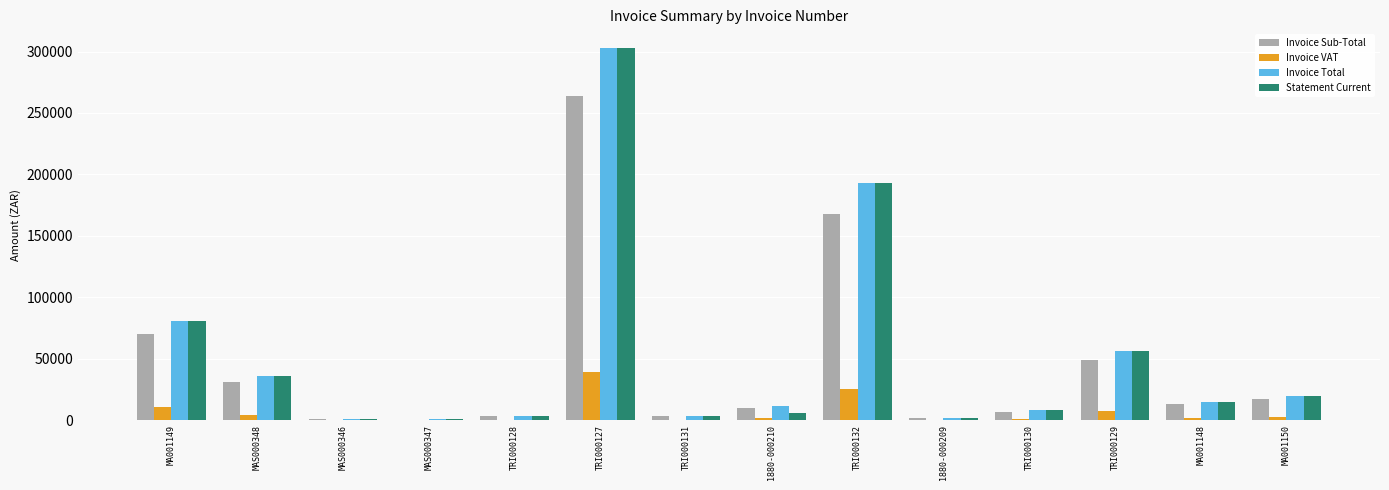

Is the value of Invoice Sub-Total at 1880-000210 greater than the value of Statement Current at TRI000132?

No